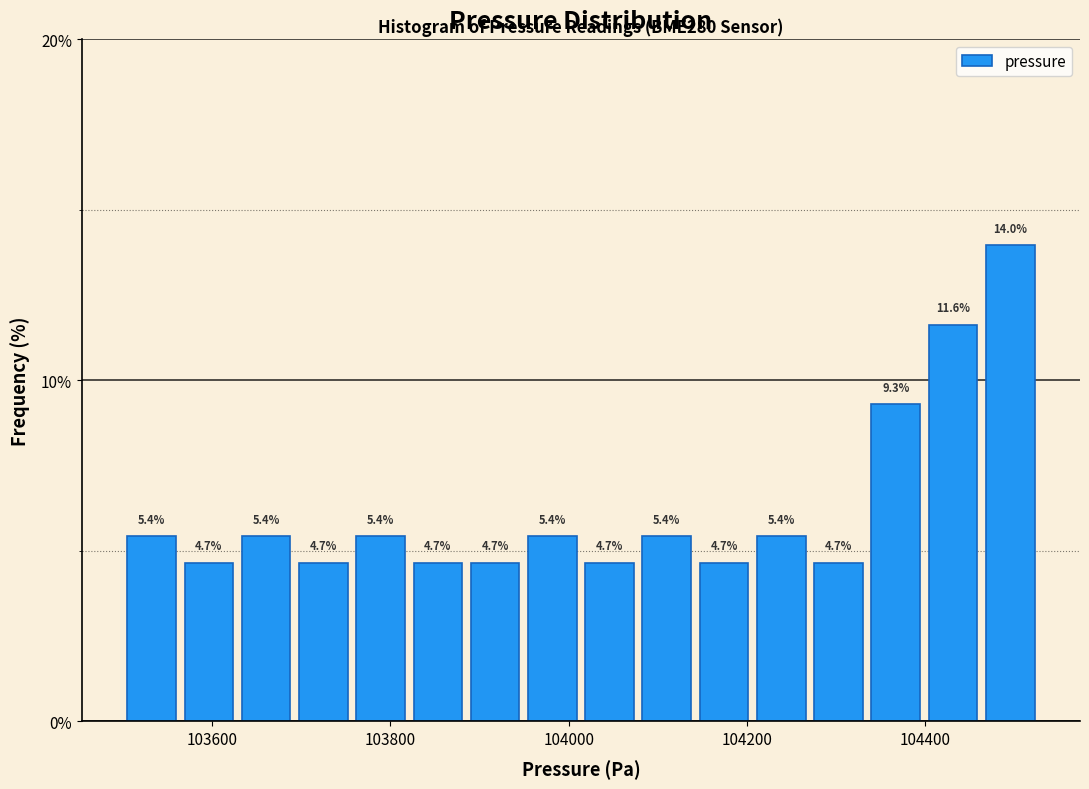

Around what value on the x-axis is the tallest bar? Give the approximate position of its centre, as read against the axis.

104500